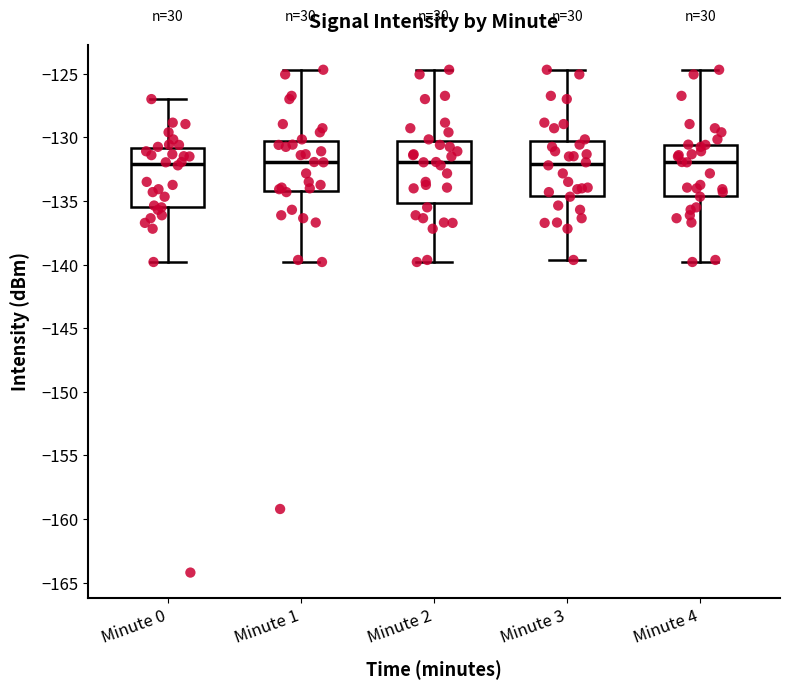

Reading left to right, transcribe this box plot: for each box, give where its median line is, the range the box spans, and where its two whiskers end, as read against the y-axis. The values are not printed on the chart, so give them approximately, as read against the axis.

Minute 0: median -132.0, box -135.5 to -131.0, whiskers -140.0 to -127.0
Minute 1: median -132.0, box -134.0 to -130.5, whiskers -140.0 to -124.5
Minute 2: median -132.0, box -135.0 to -130.5, whiskers -140.0 to -124.5
Minute 3: median -132.0, box -134.5 to -130.5, whiskers -139.5 to -124.5
Minute 4: median -132.0, box -134.5 to -130.5, whiskers -140.0 to -124.5